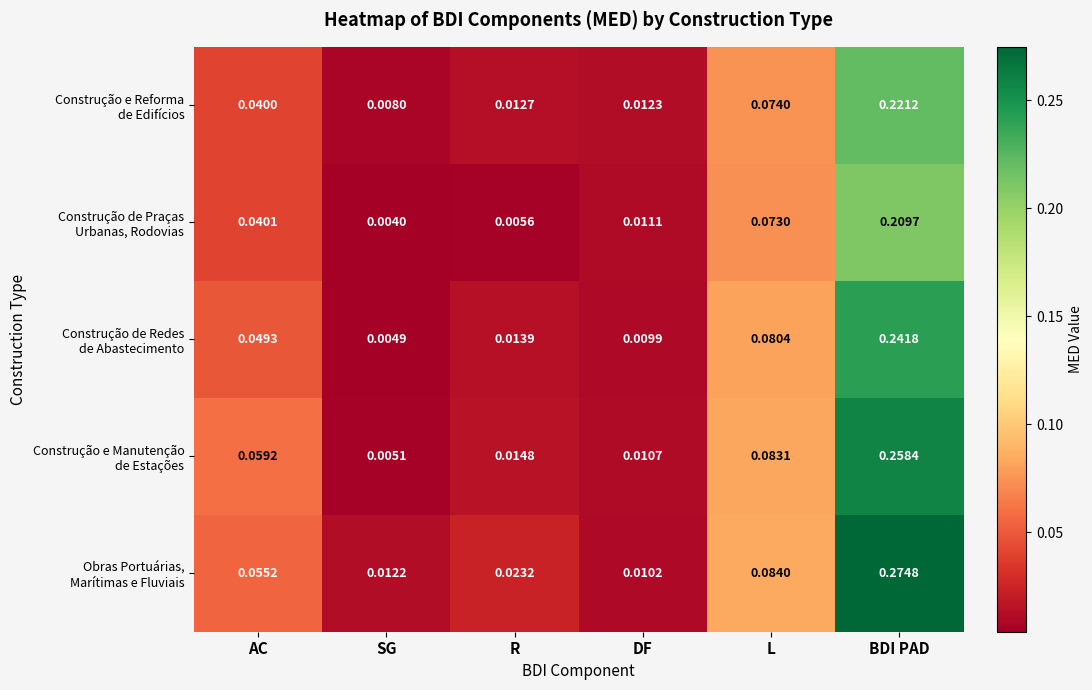

Which label corresponds to the smallest value in the chart?

SG